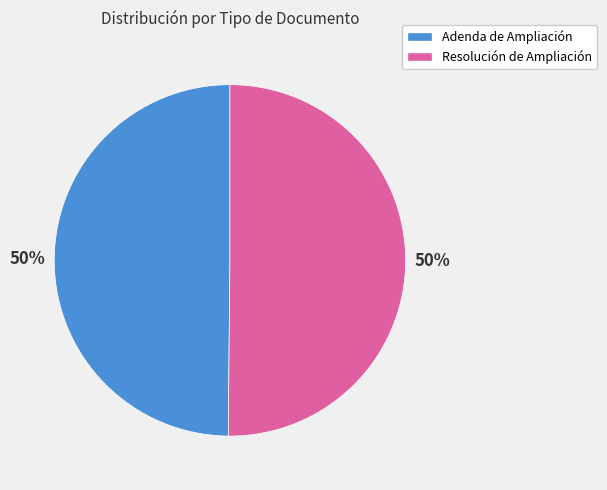

What percentage is the Adenda de Ampliación slice, to the nearest percent?

50%